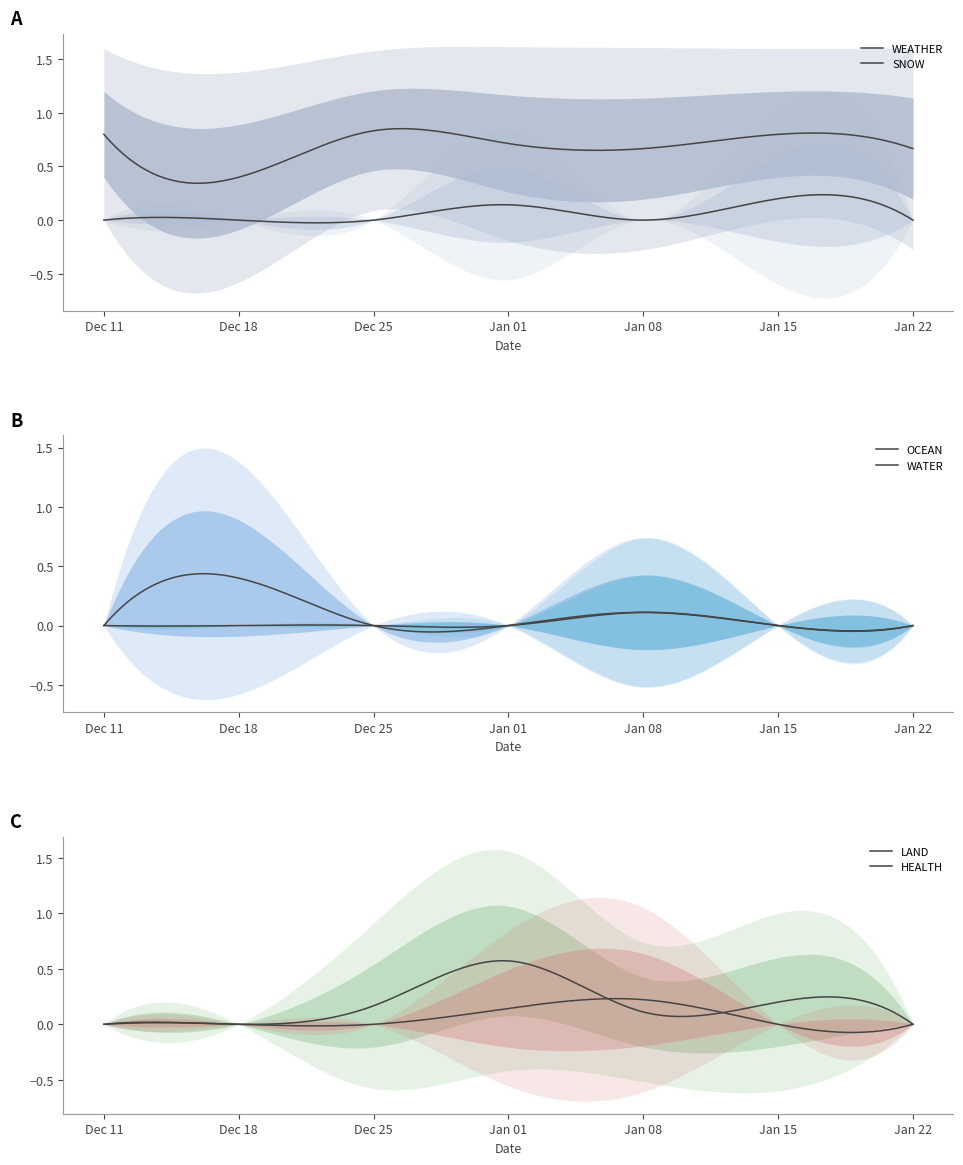

Is it true that OCEAN equals 1 at 19?

False